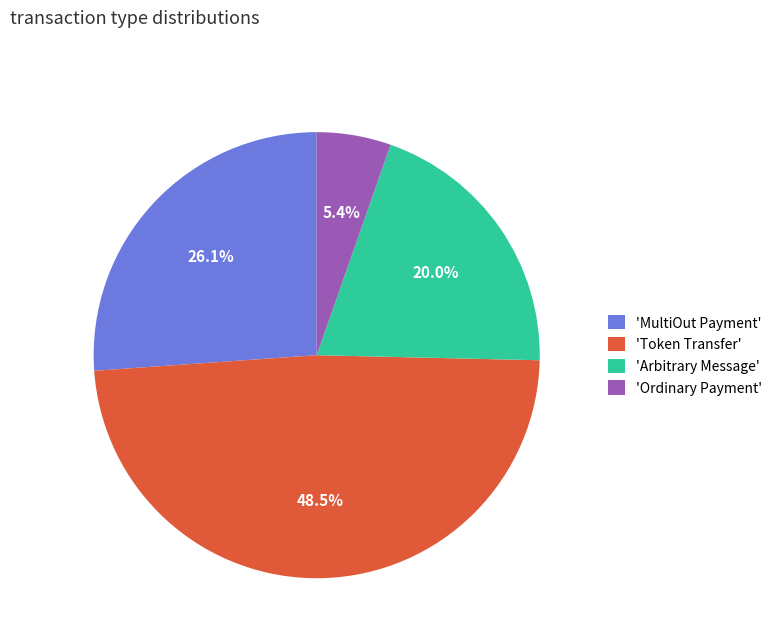

Rank the categories by value from lowest to highest.

'Ordinary Payment', 'Arbitrary Message', 'MultiOut Payment', 'Token Transfer'